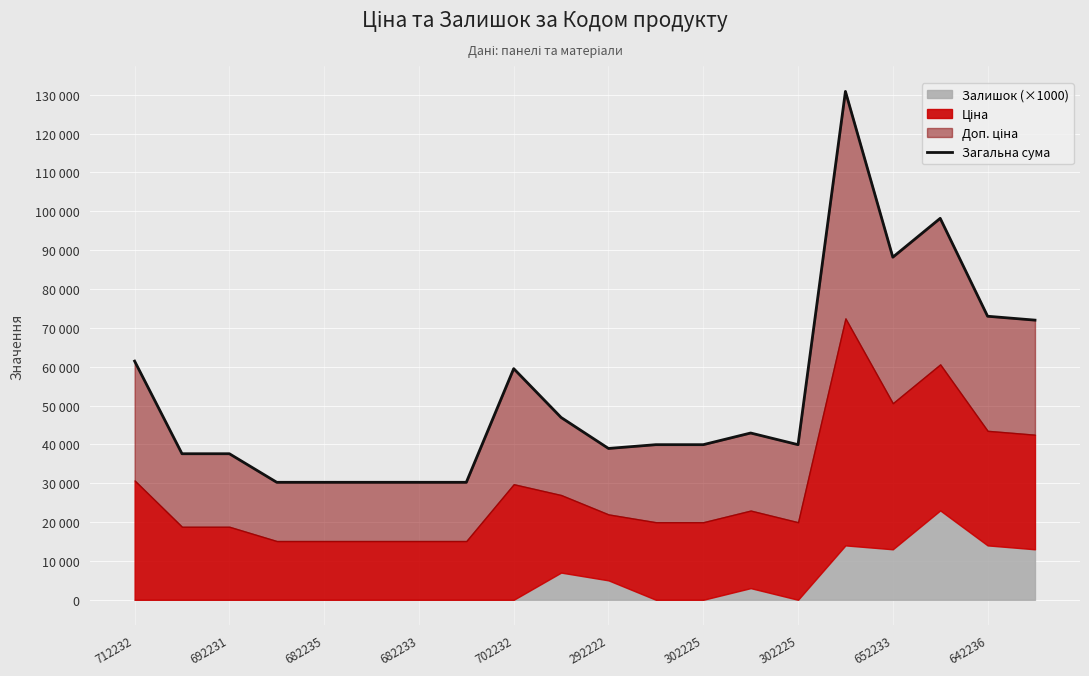

What is the minimum value shown in the chart?

30240.0